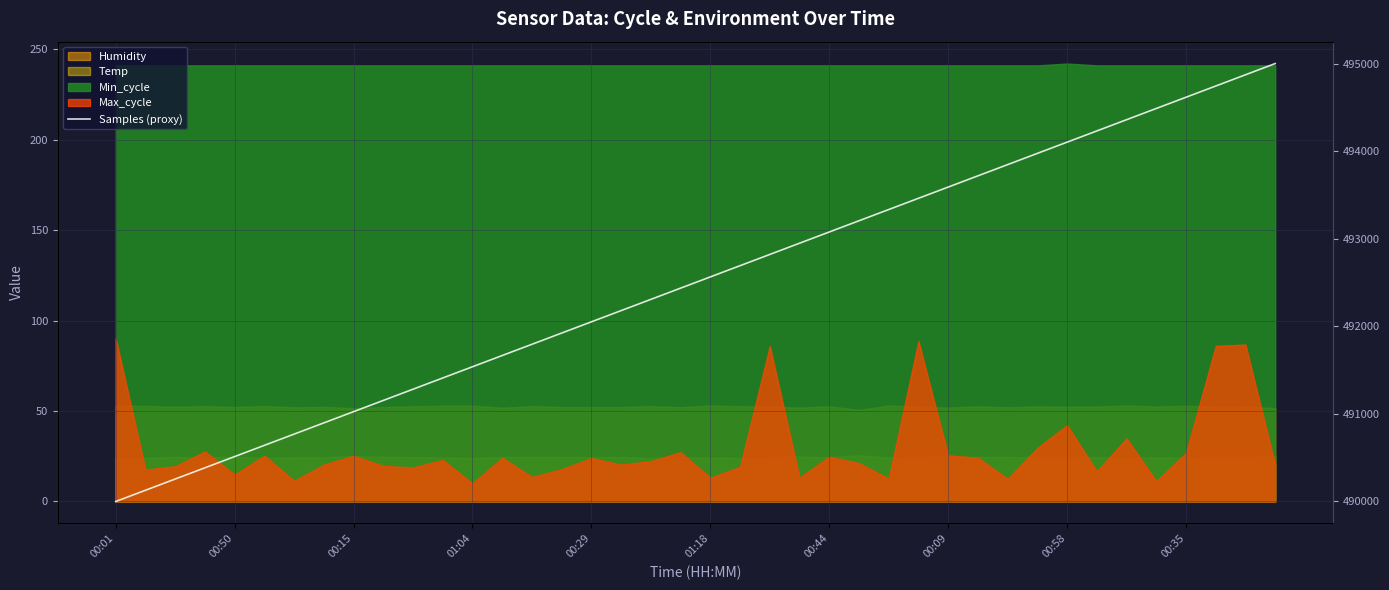

Read the value at 00:50.

490512.8